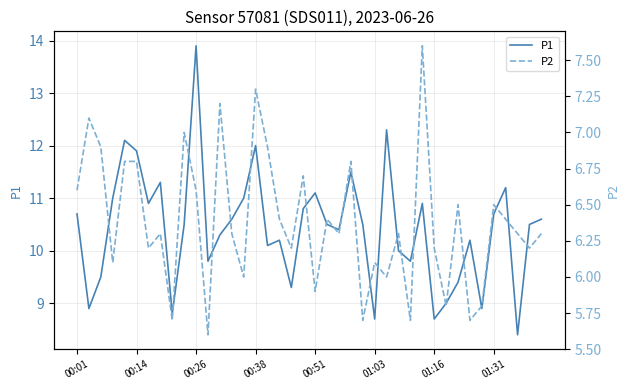

The P1 series shows 18.2 at 00:01. True or false?

False